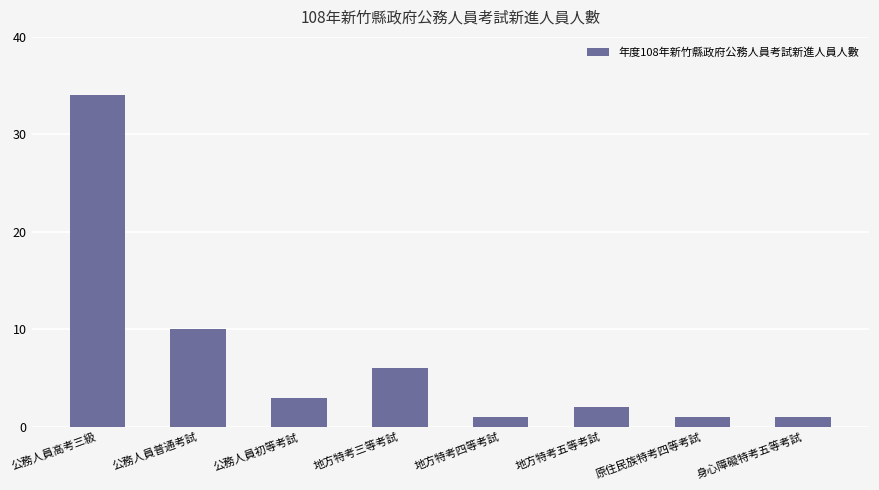

What is the average value?

7